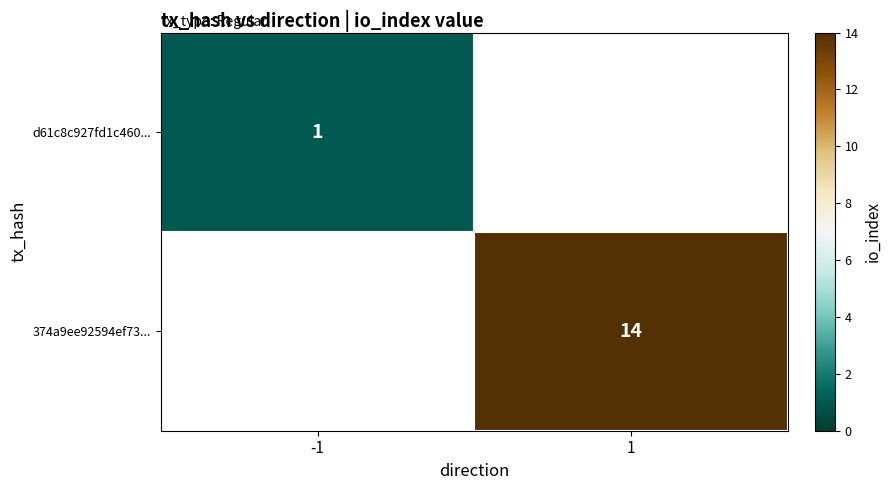

The d61c8c927fd1c460... series shows 1 at -1. True or false?

True